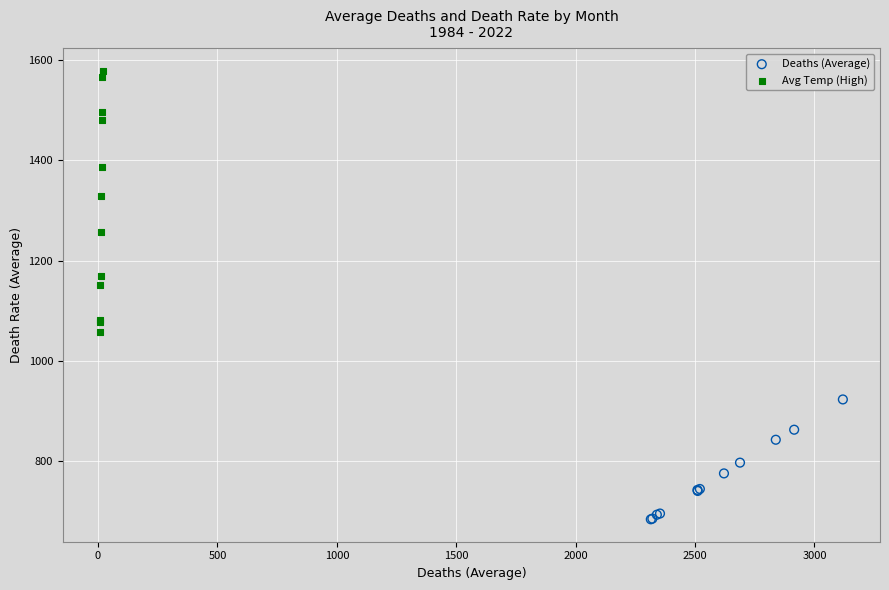

Which series reaches the maximum Y coordinate?

Avg Temp (High)